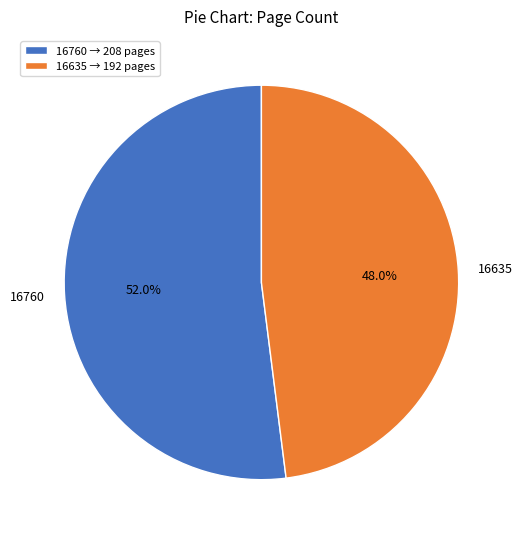

Rank the categories by value from highest to lowest.

16760, 16635